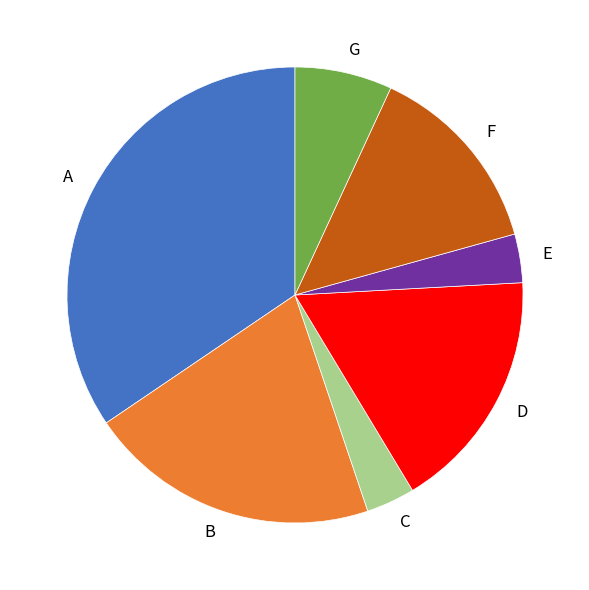

Which category has the biggest portion of the pie?

A